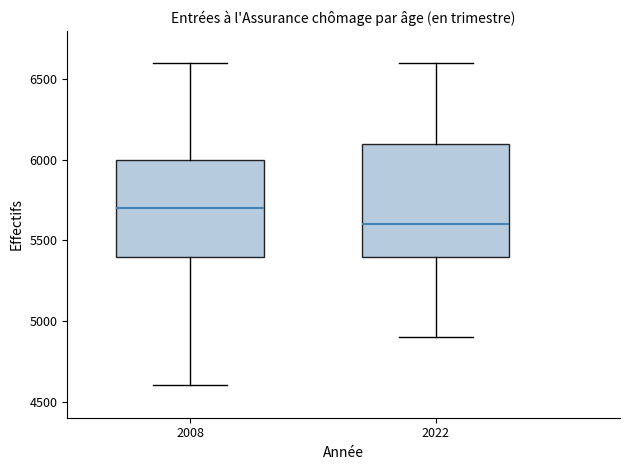

Where is the lower edge of the box at x = 2022 on the y-axis? The values are not printed on the chart, so give them approximately, as read against the axis.

5400